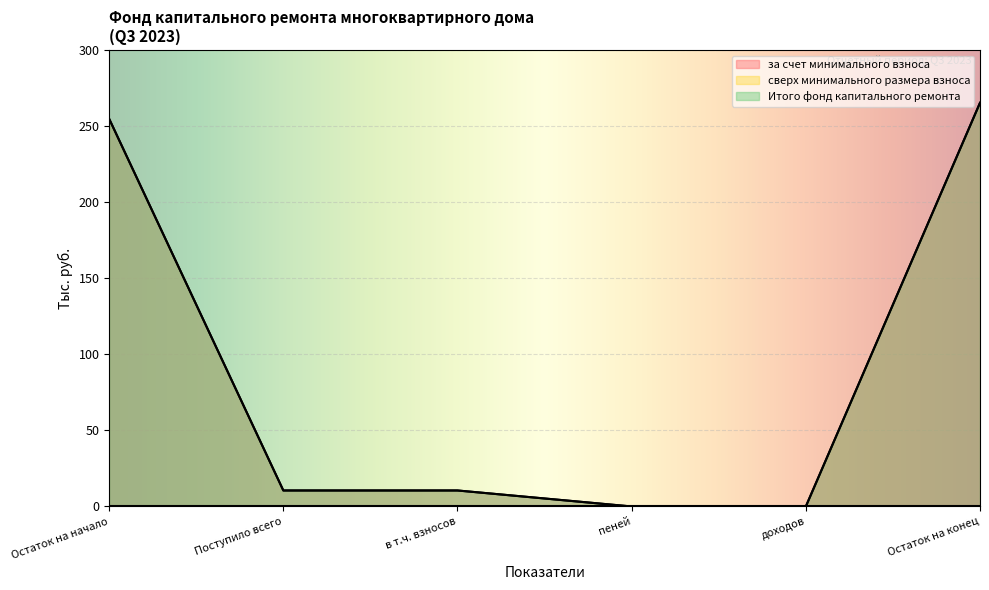

Between Остаток на начало and Поступило всего, which series saw the biggest shift?

за счет минимального взноса